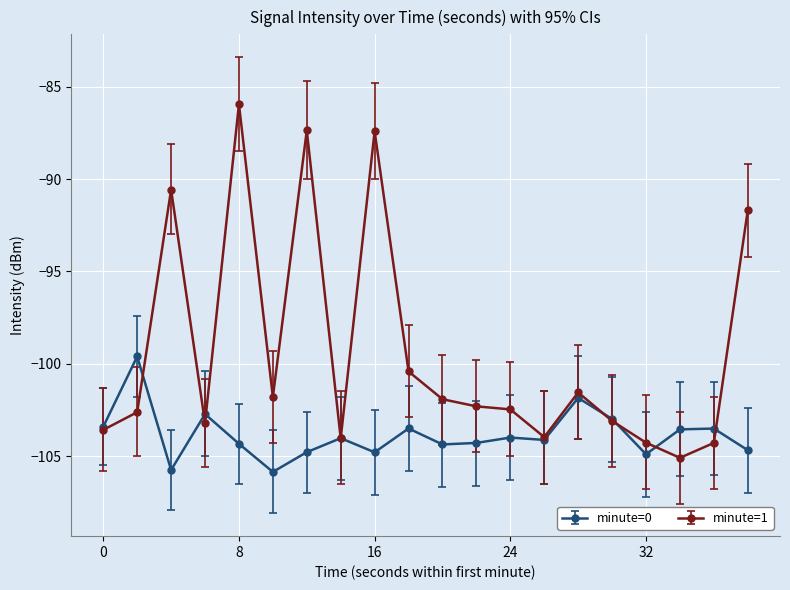

True or false: minute=0 has more than 1 interior local peaks.

True